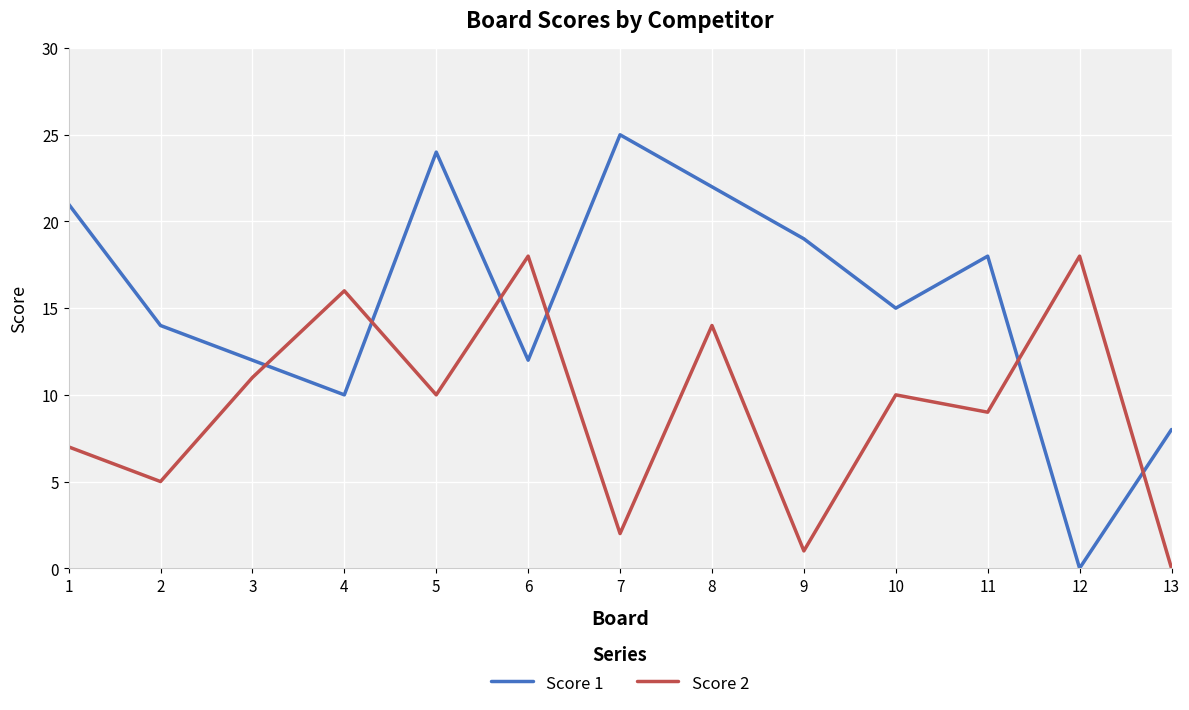

How many positive values does the Score 1 series have?

12